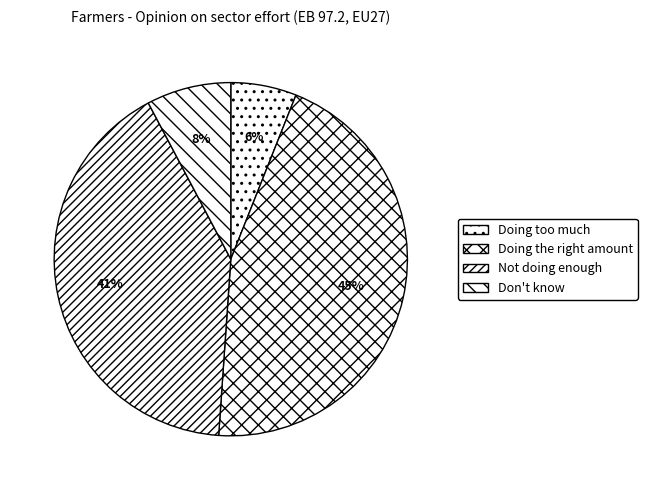

Which slice is the smallest?

Doing too much